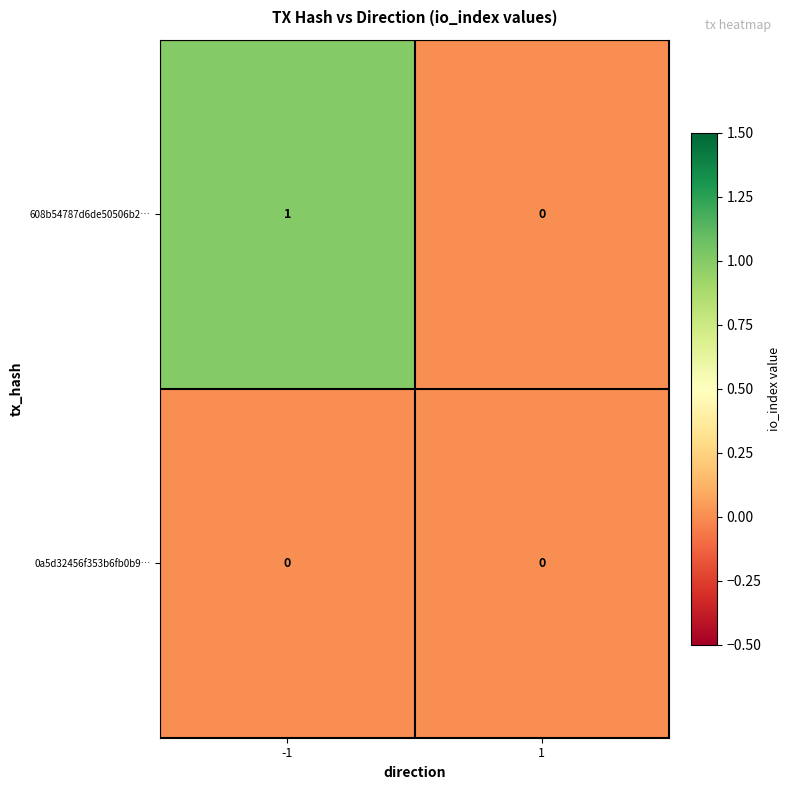

Which series has the largest total across all categories?

608b54787d6de50506b2…